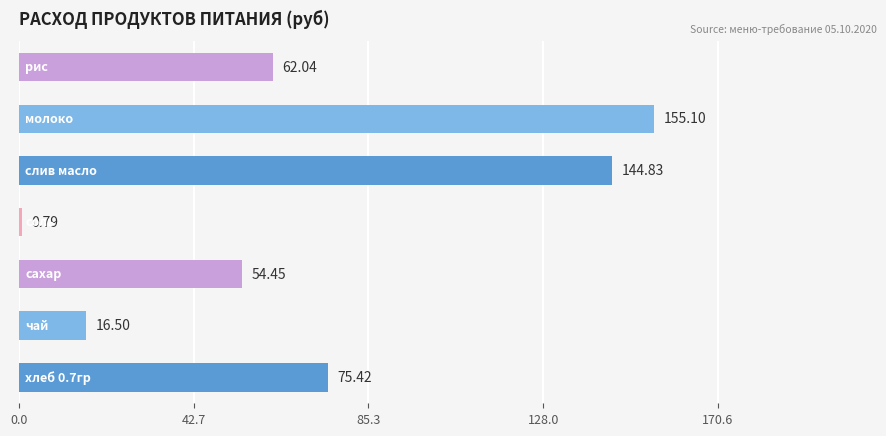

What is the difference between the maximum and second lowest values?

138.6